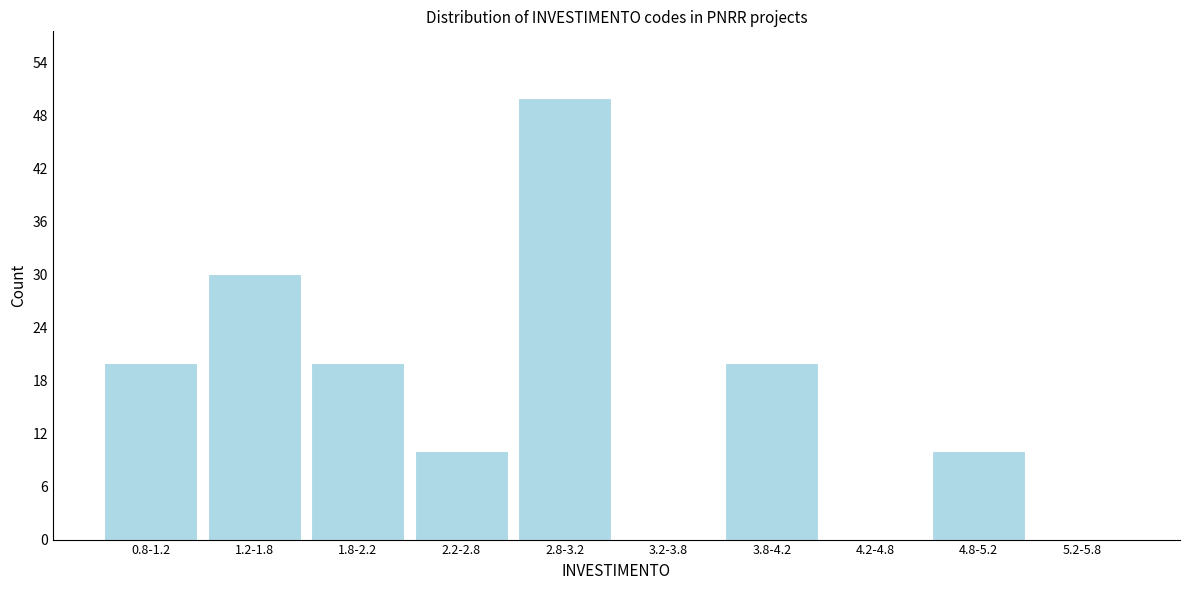

Reading left to right, extract all data points from this chart.

0.8-1.2=20	1.2-1.8=30	1.8-2.2=20	2.2-2.8=10	2.8-3.2=50	3.2-3.8=0	3.8-4.2=20	4.2-4.8=0	4.8-5.2=10	5.2-5.8=0